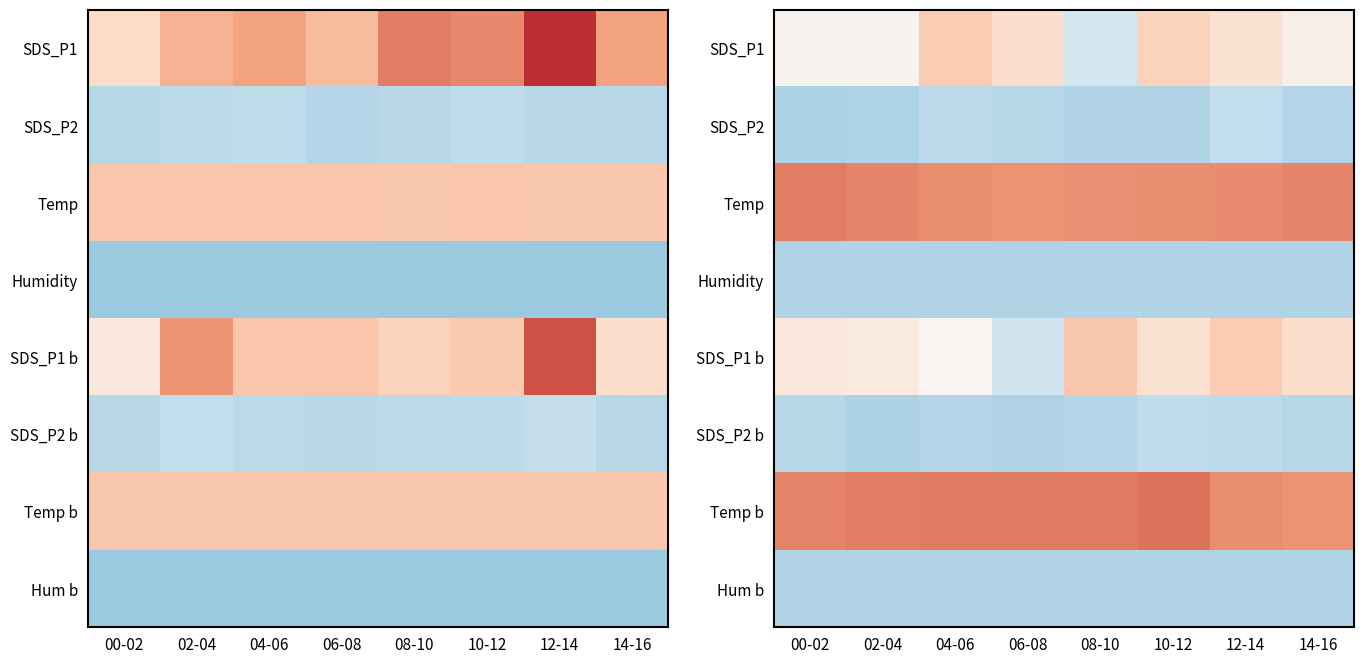

Rank the categories by Humidity value from lowest to highest.

00-02, 02-04, 04-06, 06-08, 08-10, 10-12, 12-14, 14-16